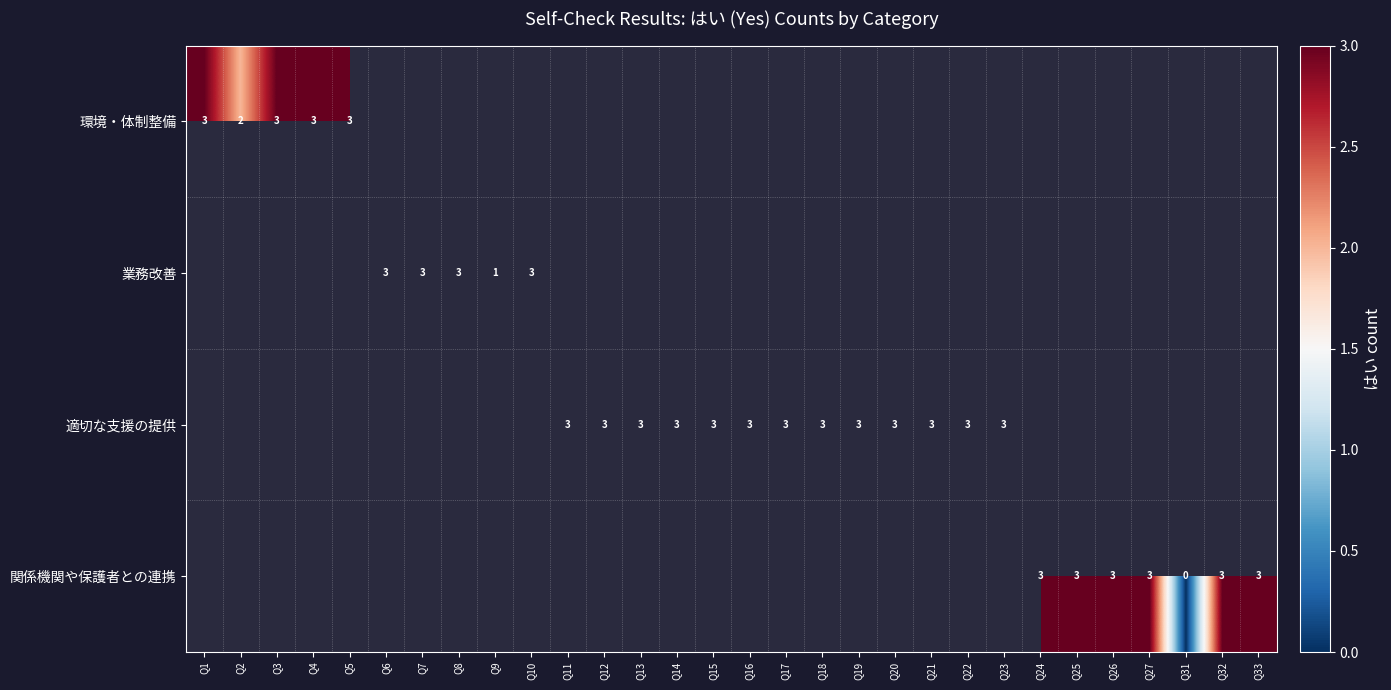

Is it true that 関係機関や保護者との連携 equals 3 at Q25?

True